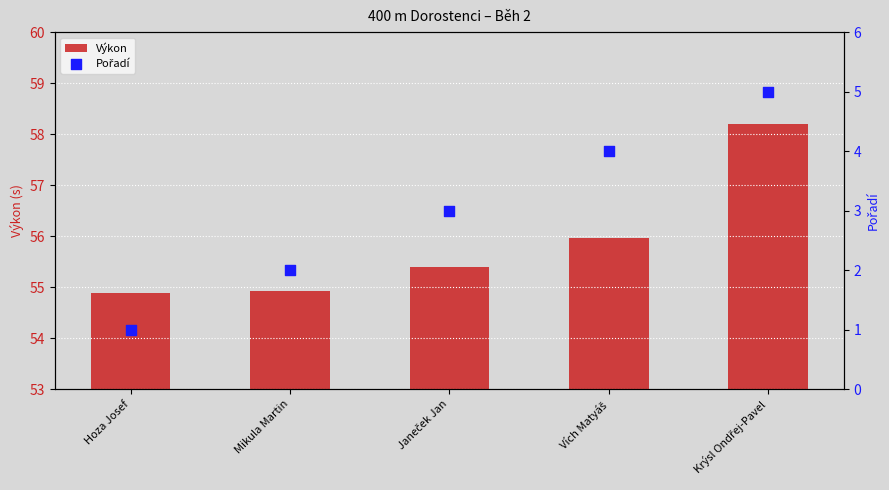

Is the value of Pořadí at Janeček Jan greater than the value of Výkon at Hoza Josef?

No